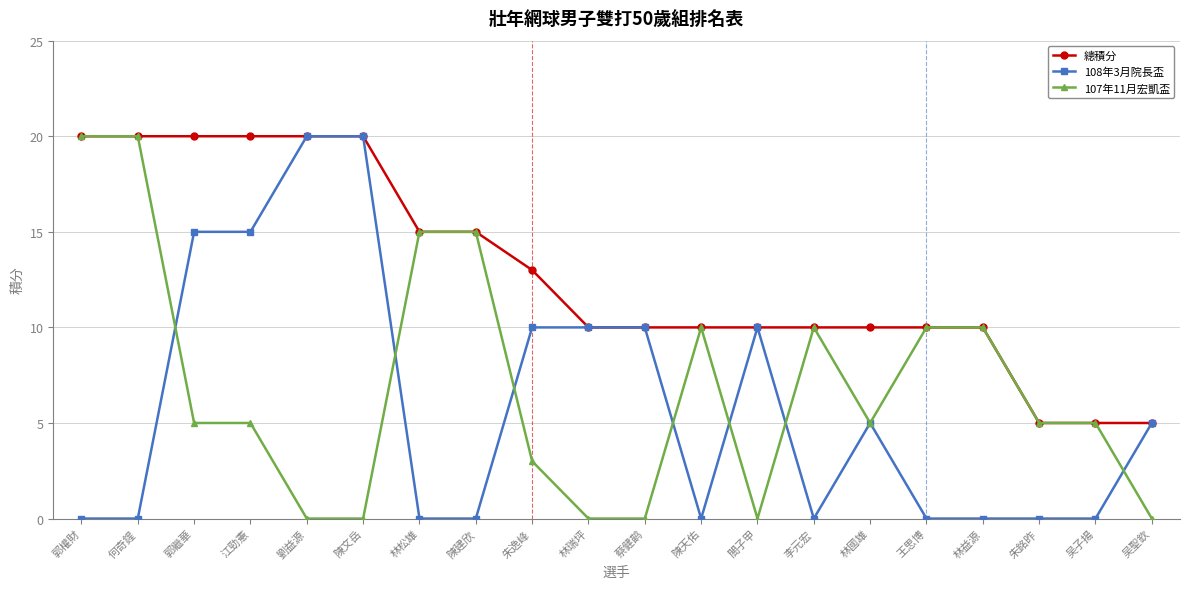

Reading left to right, what are all the values shown in this chart?

總積分: 郭權財=20	何奇鍟=20	郭繼華=20	江勁憲=20	劉益源=20	陳文岳=20	林松雄=15	陳建欣=15	朱逸峰=13	林瑞坪=10	蔡健鹋=10	陳天佑=10	閤子甲=10	李元宏=10	林國雄=10	王思博=10	林益源=10	朱銘昨=5	吴子揚=5	吴聖欽=5
108年3月院長盃: 郭權財=0	何奇鍟=0	郭繼華=15	江勁憲=15	劉益源=20	陳文岳=20	林松雄=0	陳建欣=0	朱逸峰=10	林瑞坪=10	蔡健鹋=10	陳天佑=0	閤子甲=10	李元宏=0	林國雄=5	王思博=0	林益源=0	朱銘昨=0	吴子揚=0	吴聖欽=5
107年11月宏凱盃: 郭權財=20	何奇鍟=20	郭繼華=5	江勁憲=5	劉益源=0	陳文岳=0	林松雄=15	陳建欣=15	朱逸峰=3	林瑞坪=0	蔡健鹋=0	陳天佑=10	閤子甲=0	李元宏=10	林國雄=5	王思博=10	林益源=10	朱銘昨=5	吴子揚=5	吴聖欽=0